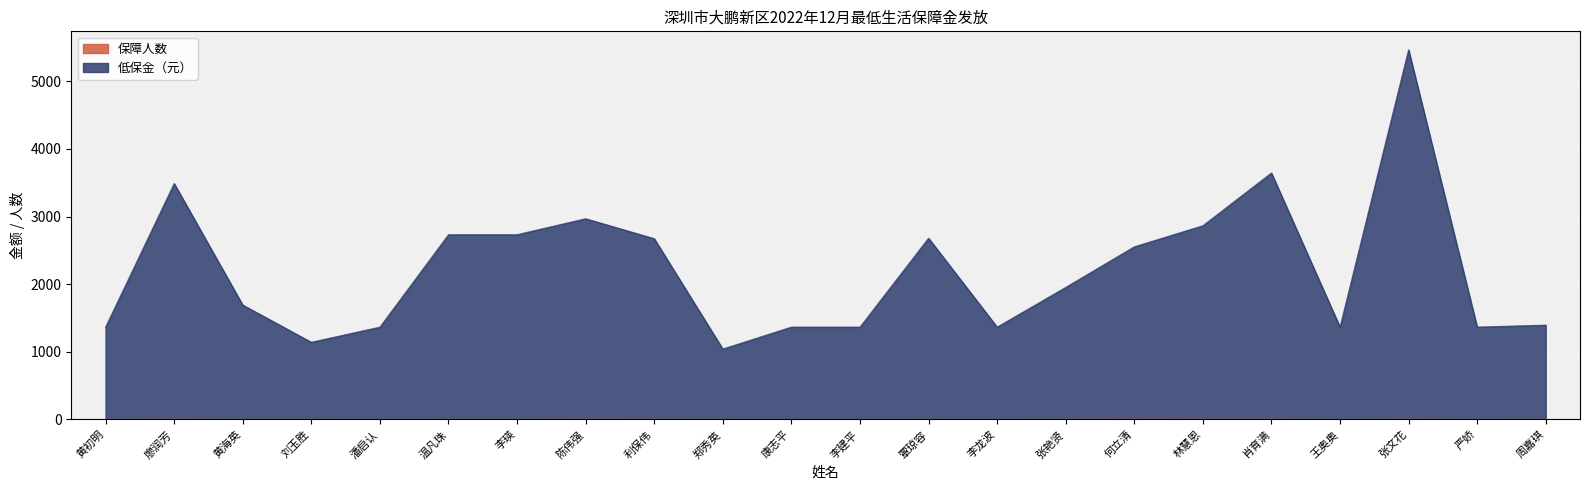

Rank the series by their average value, from highest to lowest.

低保金（元）, 保障人数